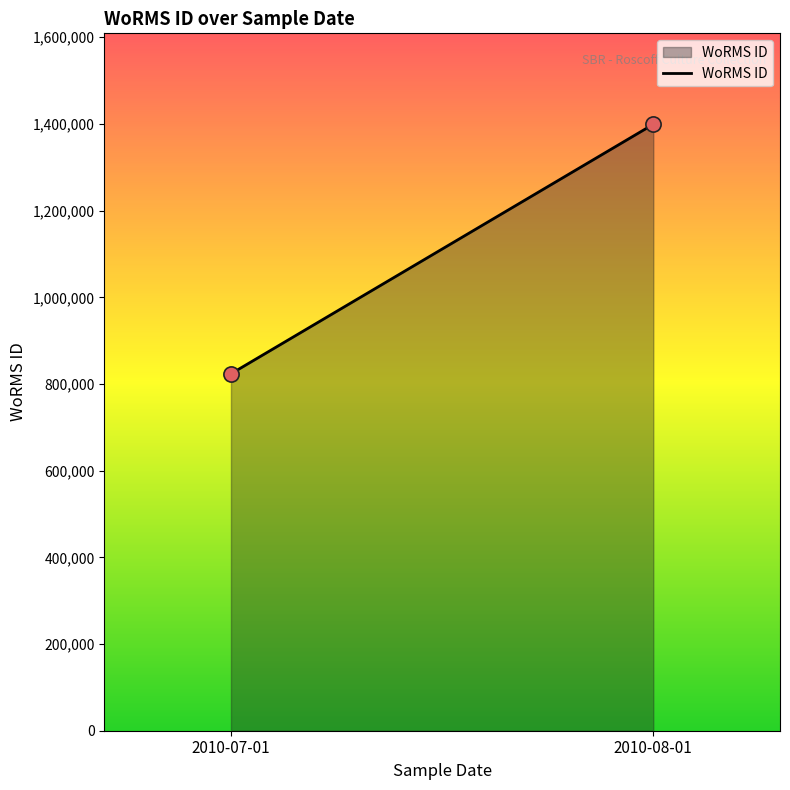

What is the range of Y values (max minus min)?

575656